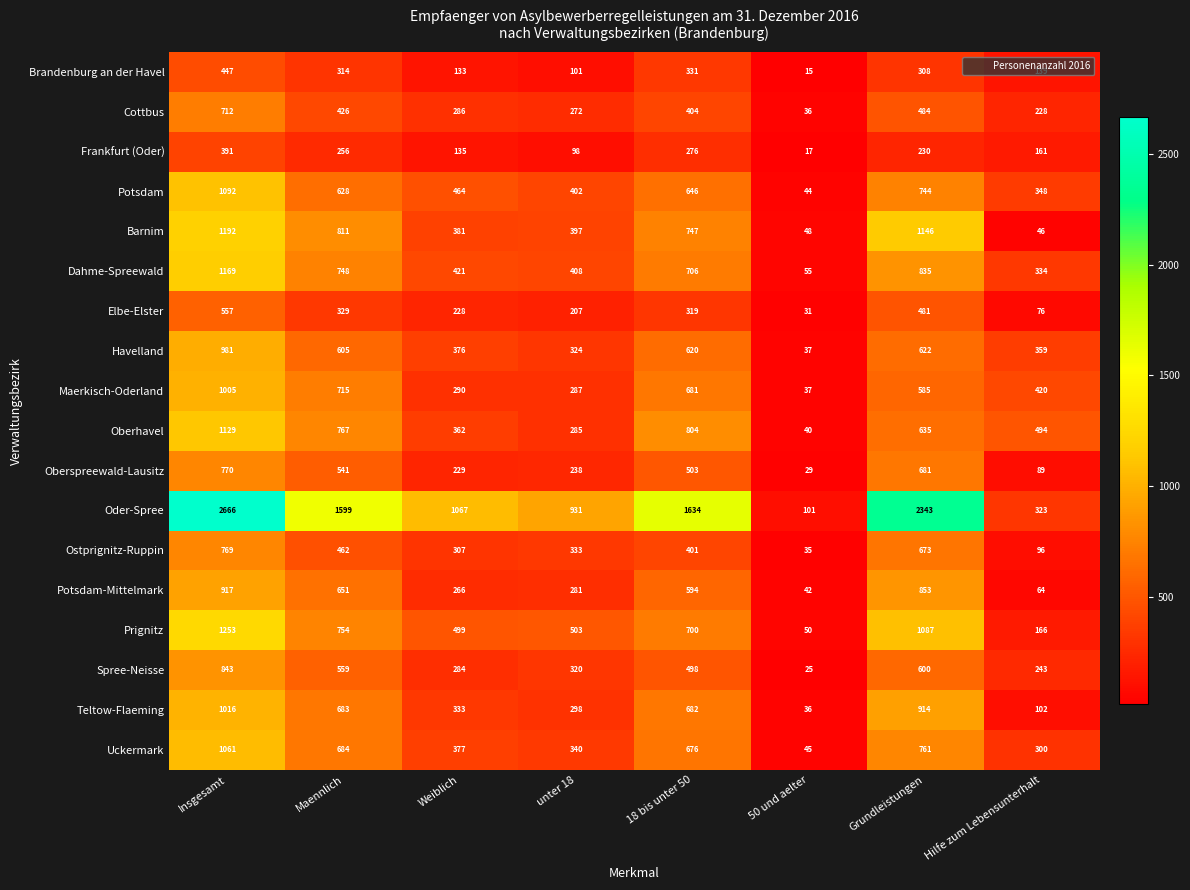

At how many categories does at least one series exceed 1299?

4